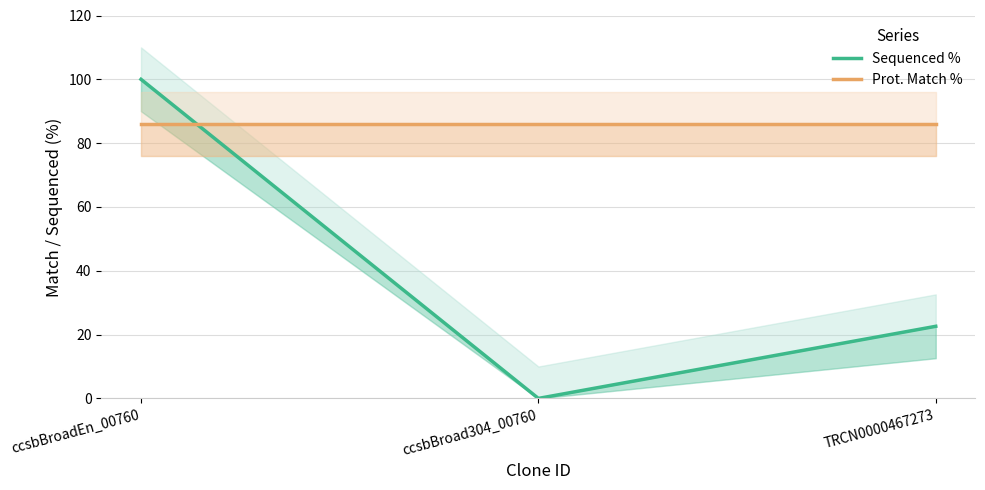

Between TRCN0000467273 and ccsbBroadEn_00760, which is larger?

ccsbBroadEn_00760